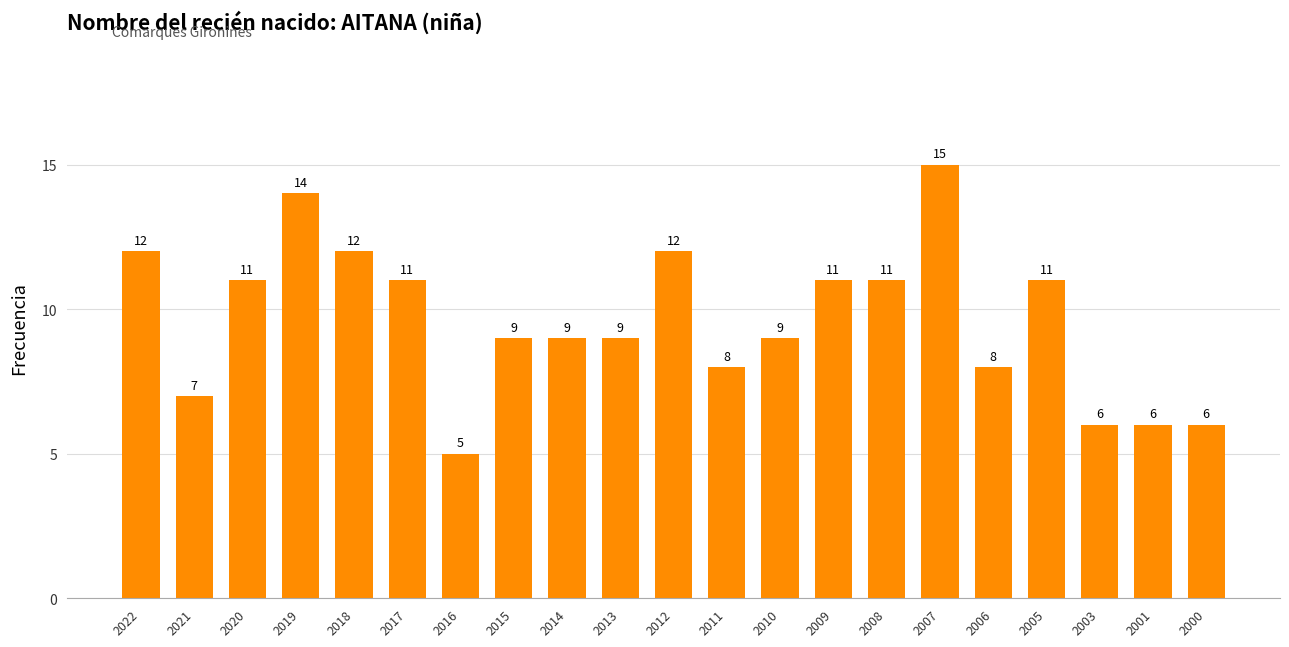

What is the sum of all values?

202